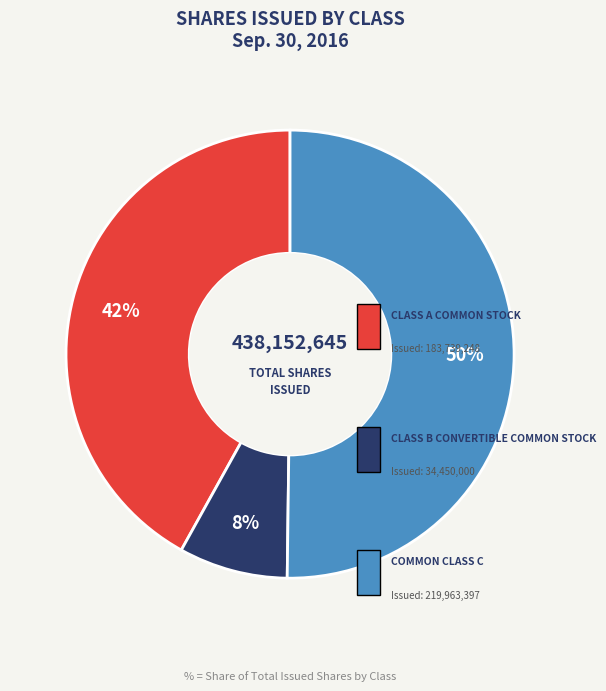

To the nearest percent, what portion does Class B Convertible Common Stock represent?

8%